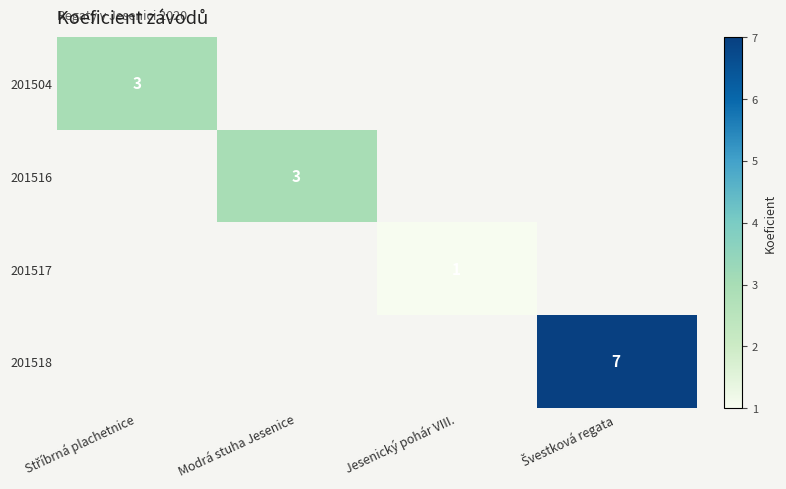

True or false: 201516 has a value of 3 at Modrá stuha Jesenice.

True